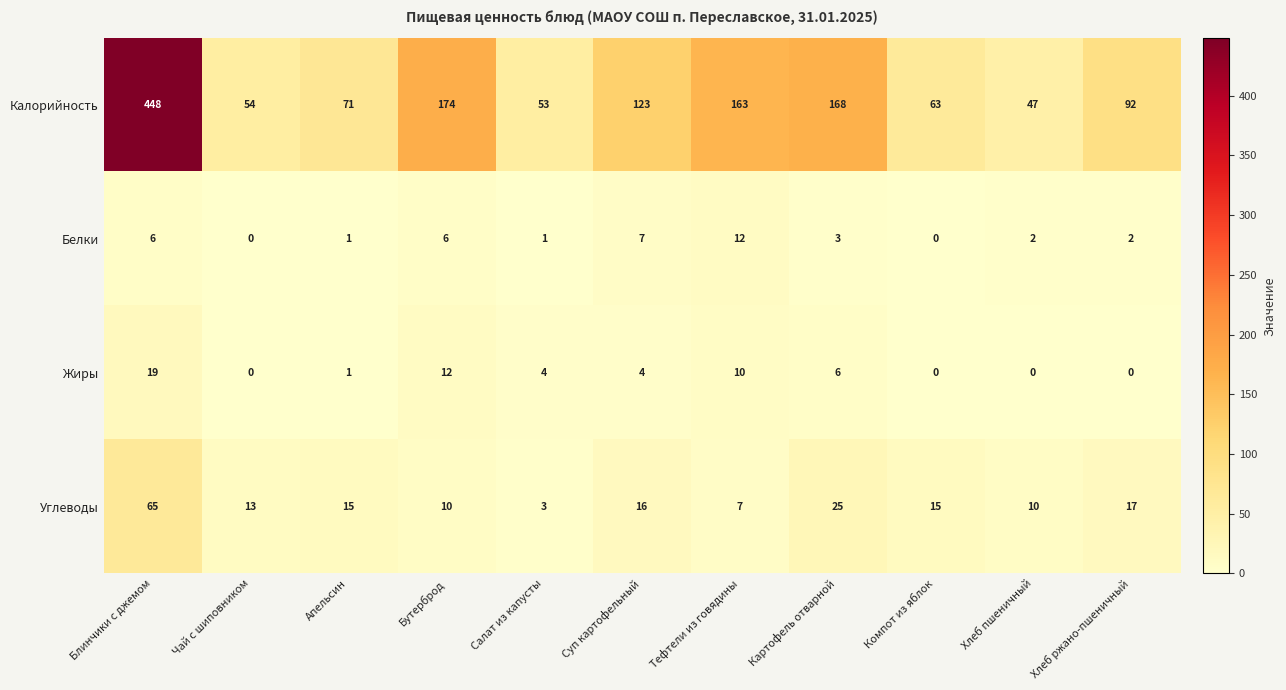

What is the difference between the maximum and second lowest values in the Углеводы series?

58